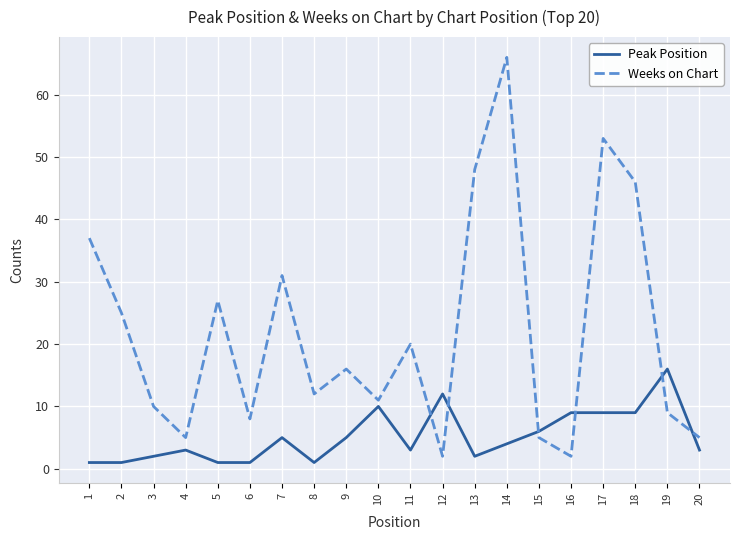

Rank the series by their average value, from highest to lowest.

Weeks on Chart, Peak Position